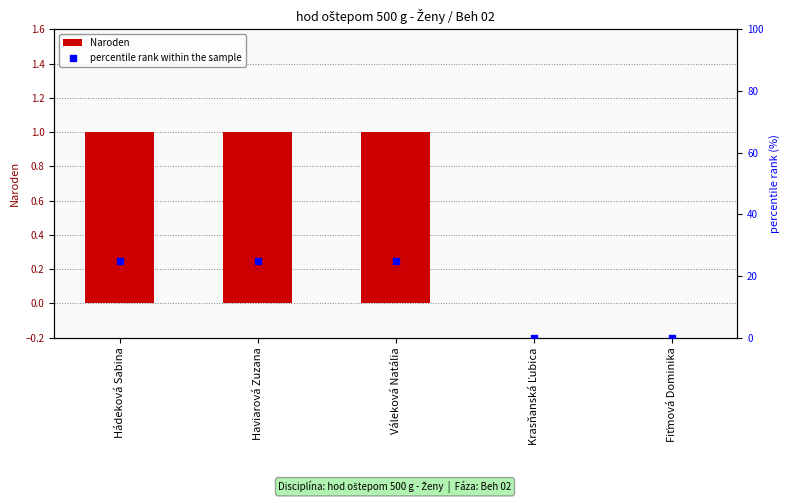

Which series has the widest spread of Y values?

percentile rank within the sample